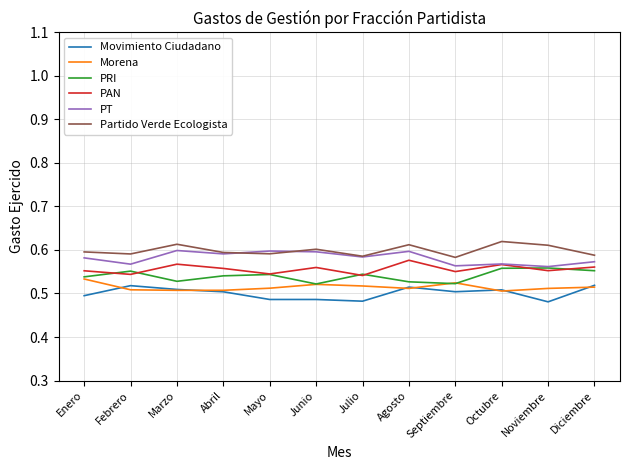

At how many categories does at least one series exceed 0?

12